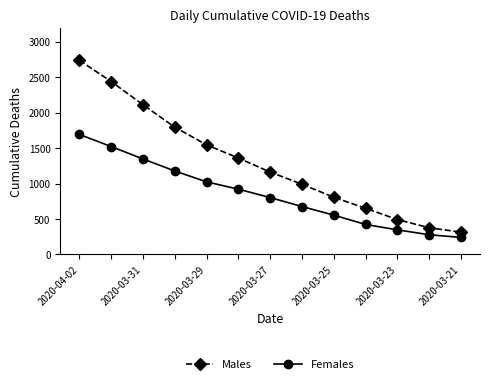

What is the average value of the Males series?

1291